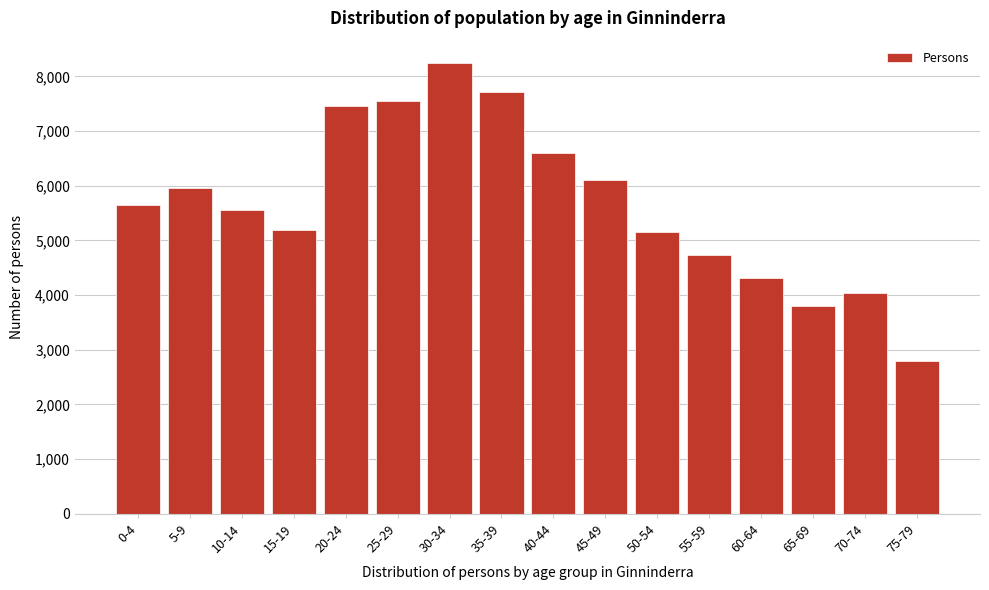

What is the value of the 3rd bar from the left?

5564